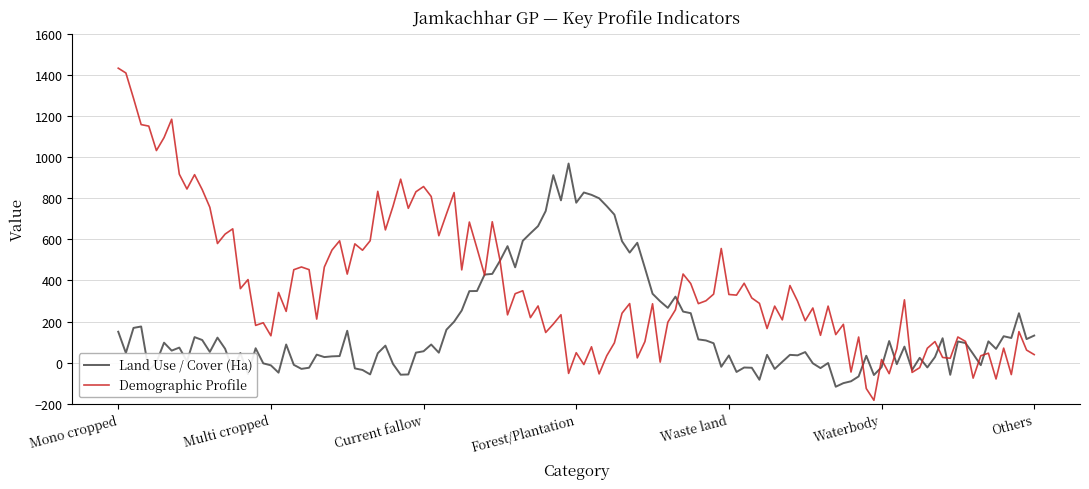

Which series has the largest total across all categories?

Demographic Profile